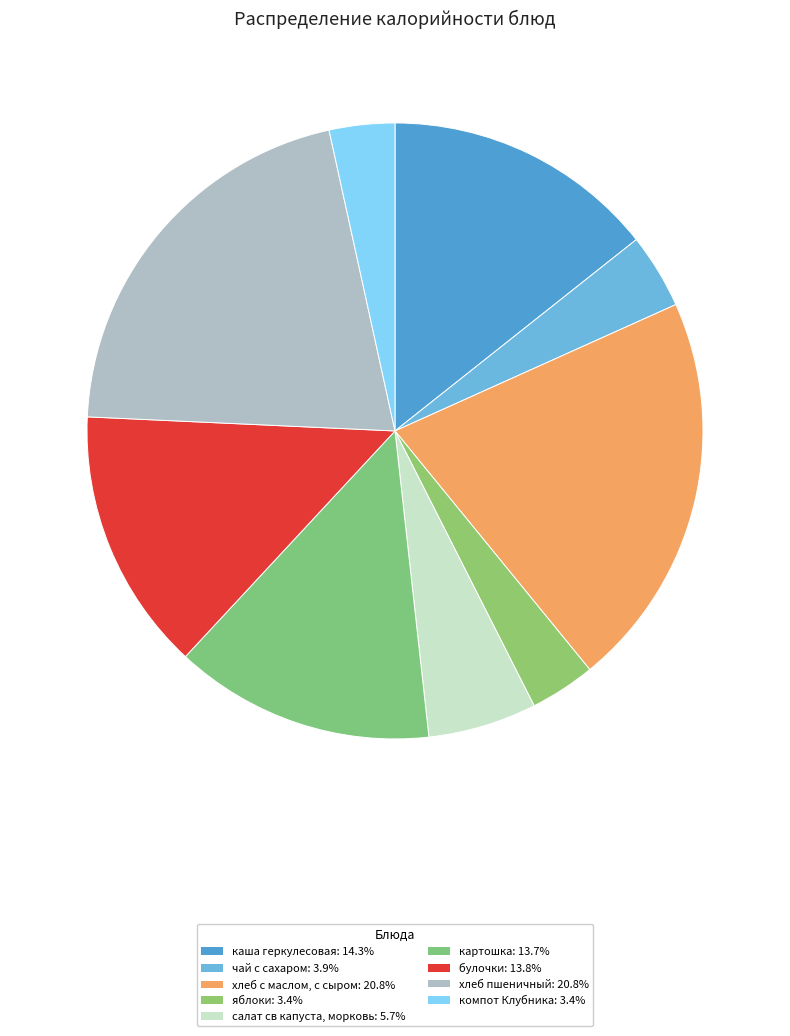

Do чай с сахаром and компот Клубника together represent more than half of the pie?

No